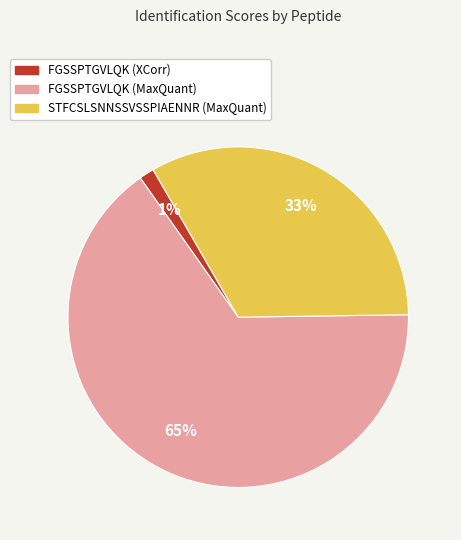

How many slices are in this pie chart?

3